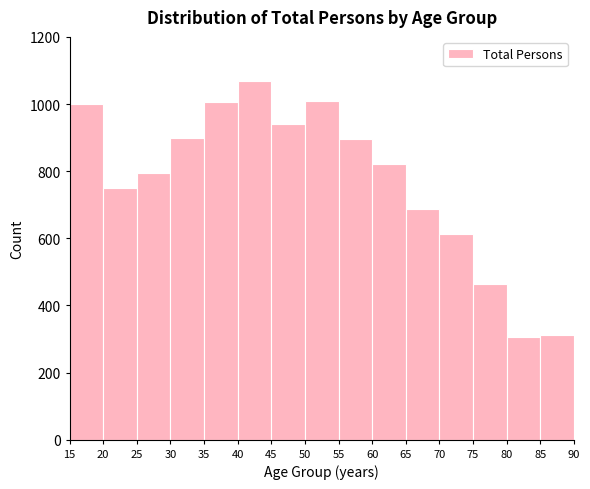

How tall is the bar that spans 35 to 40 on the x-axis? The values are not printed on the chart, so give them approximately, as read against the axis.

1000